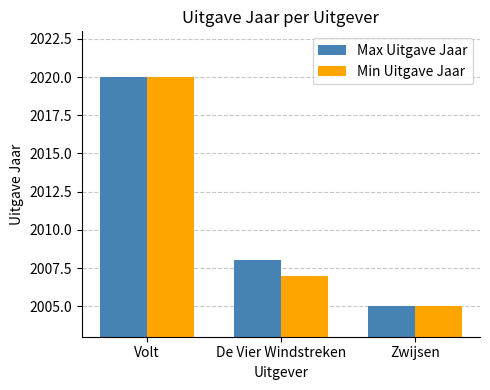

What position from the right is Zwijsen?

1